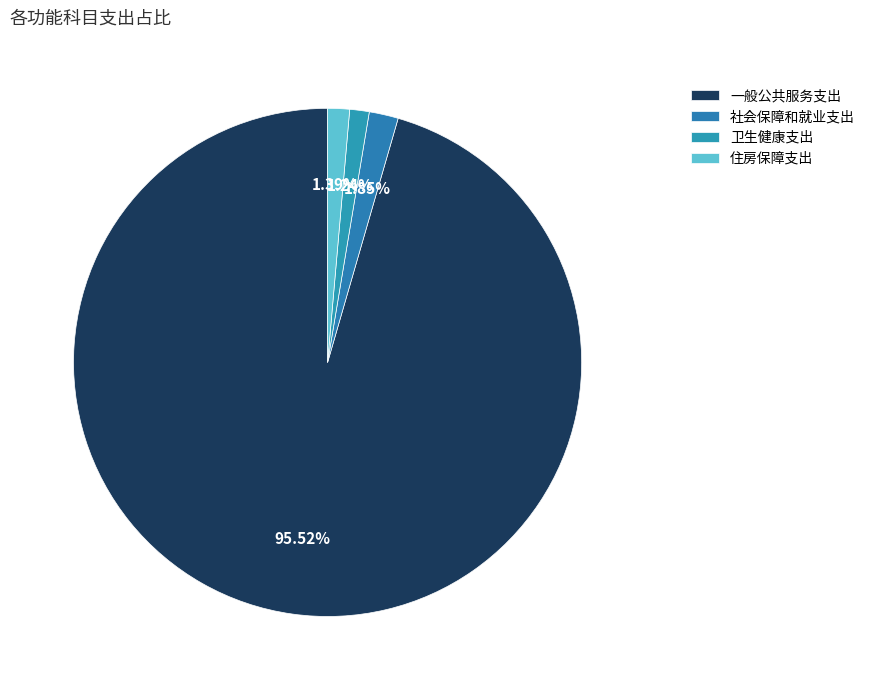

Combined, what portion of the pie is 住房保障支出 and 一般公共服务支出?

96.9%